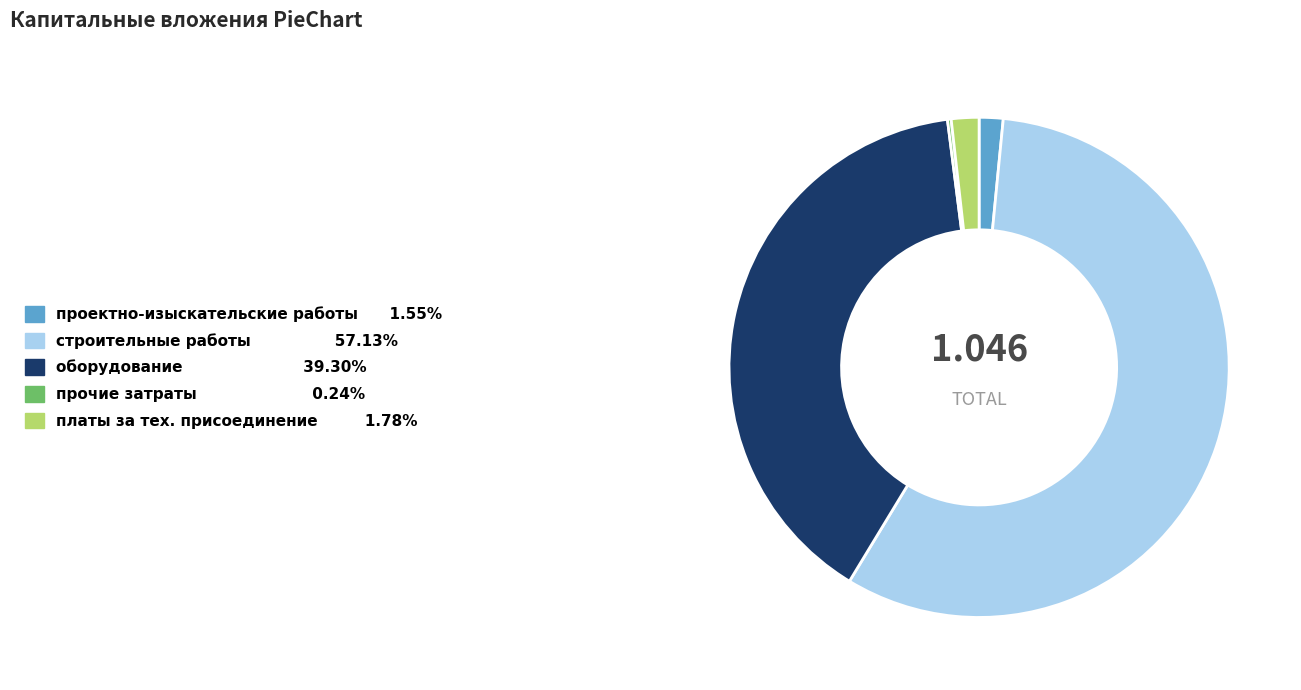

Is there any slice that represents more than half of the pie?

Yes